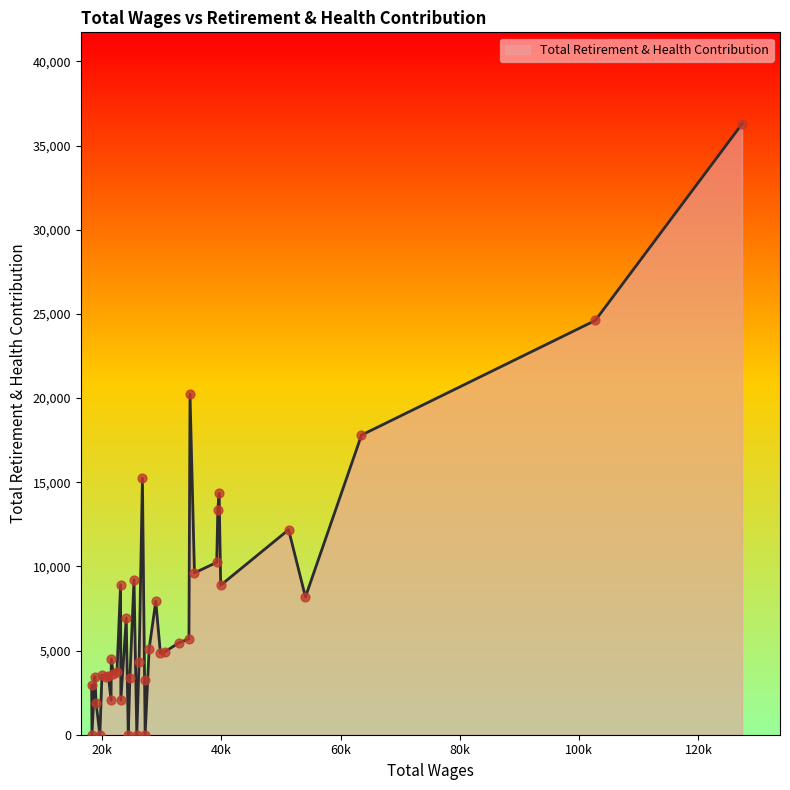

What is the difference between the maximum and minimum values?

36282